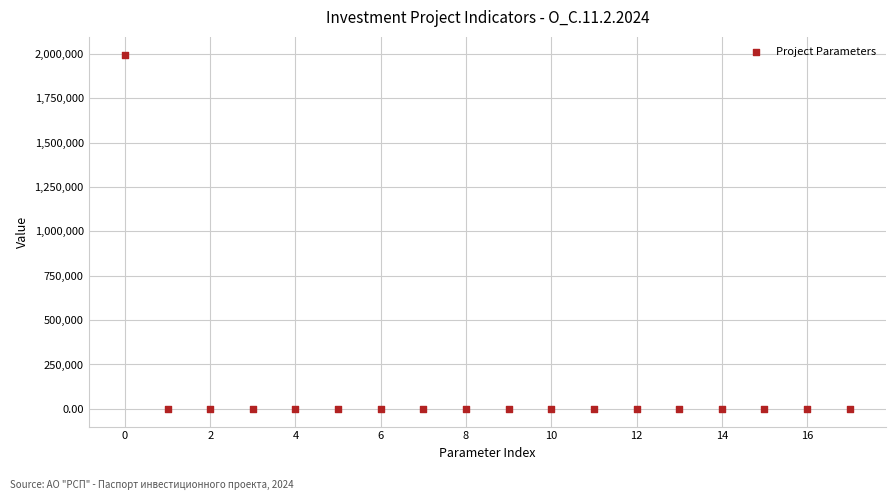

What is the range of Y values (max minus min)?

1995000.0